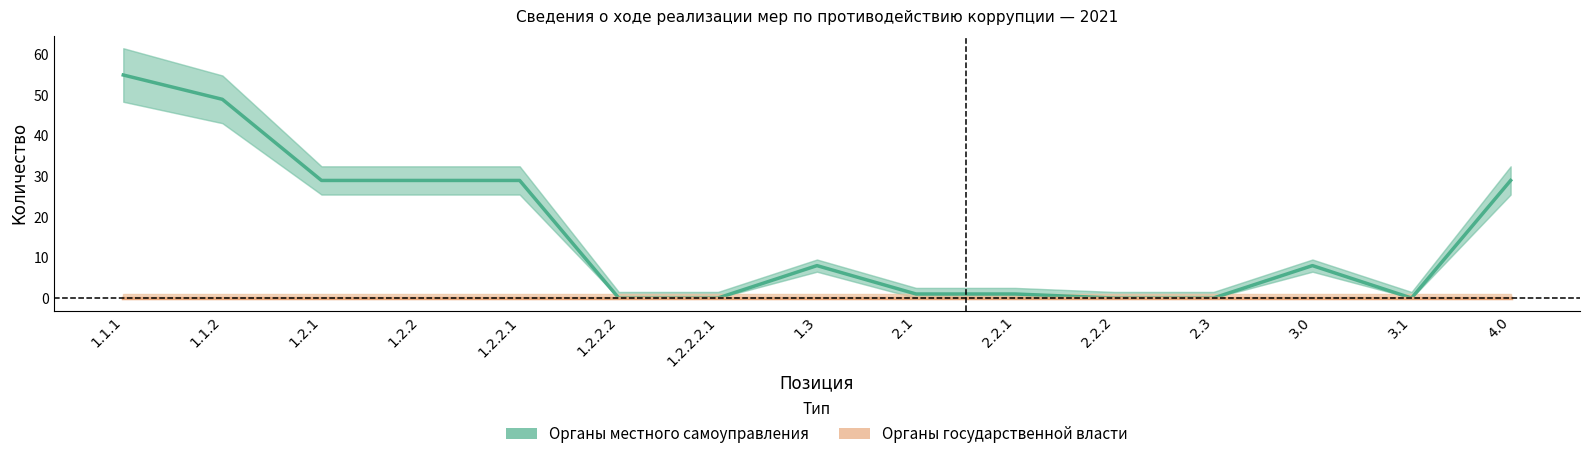

True or false: Органы местного самоуправления and Органы государственной власти intersect in this chart.

False